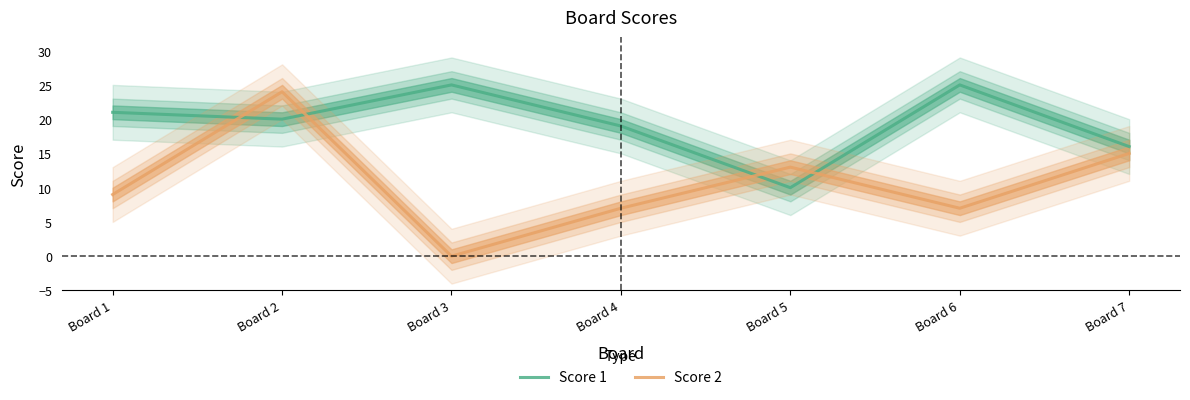

What is the total value across all series at Board 1?

30